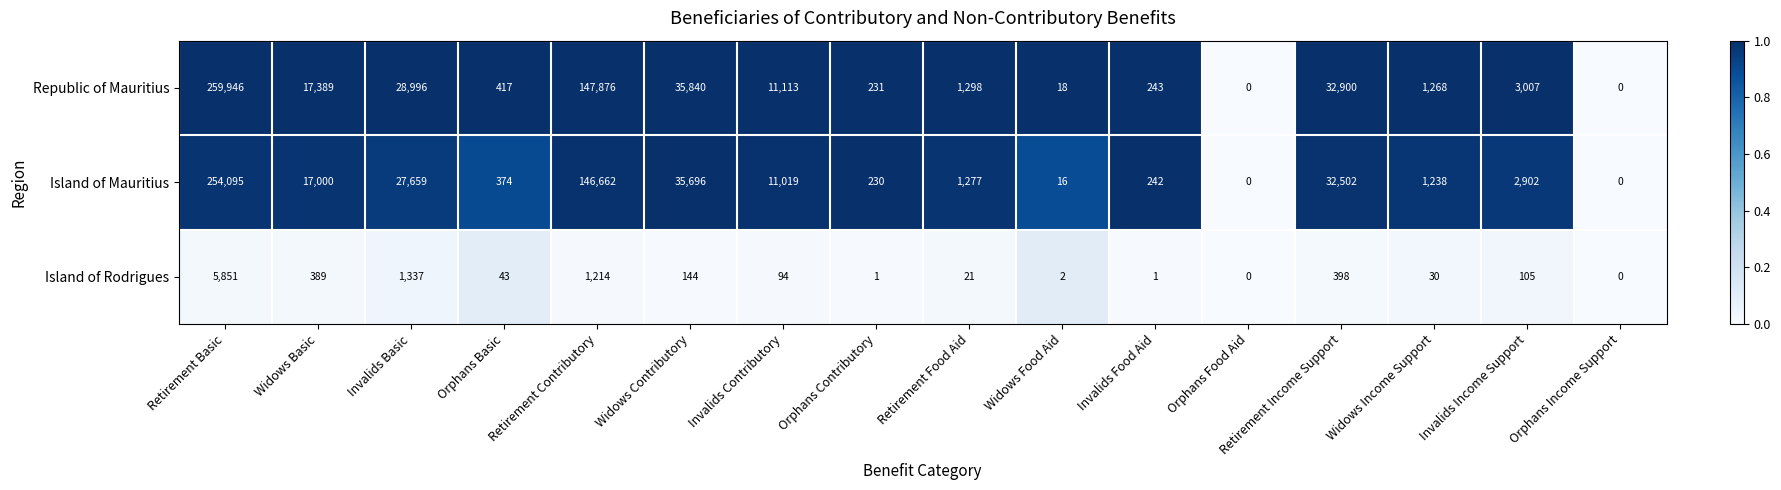

Where is Island of Rodrigues nearest to the value 2925?

Invalids Basic